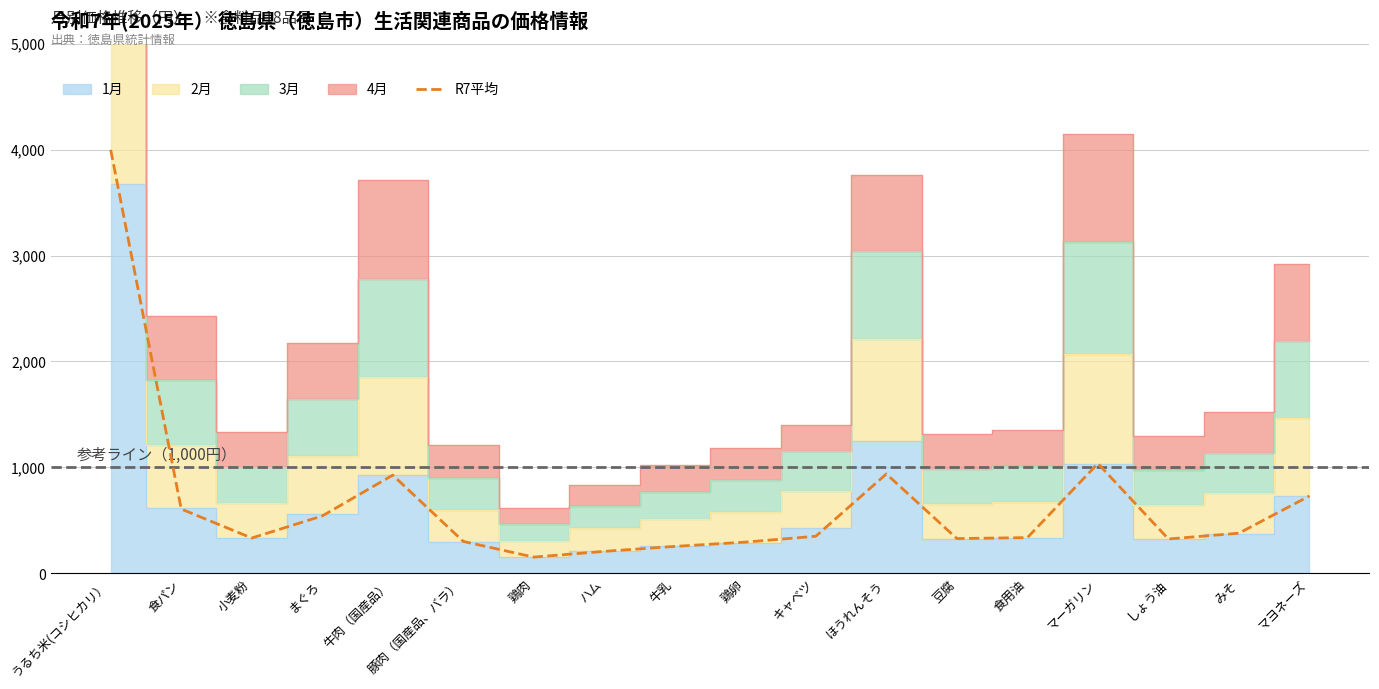

What is the difference between the maximum and second lowest values?

3789.0